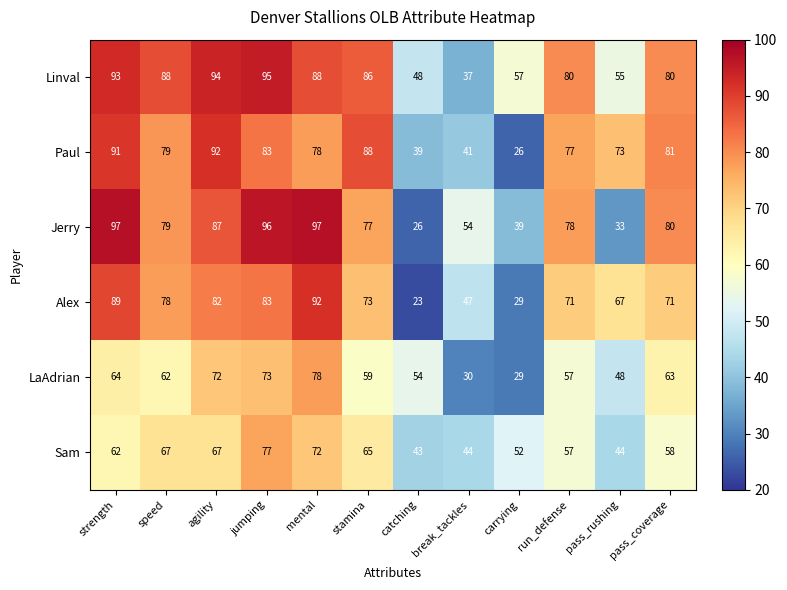

What is the sum of the LaAdrian values at stamina and catching?

113